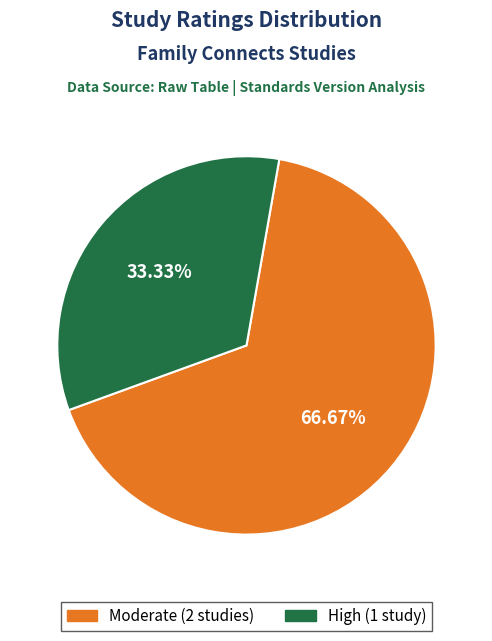

Is there any slice that represents more than half of the pie?

Yes